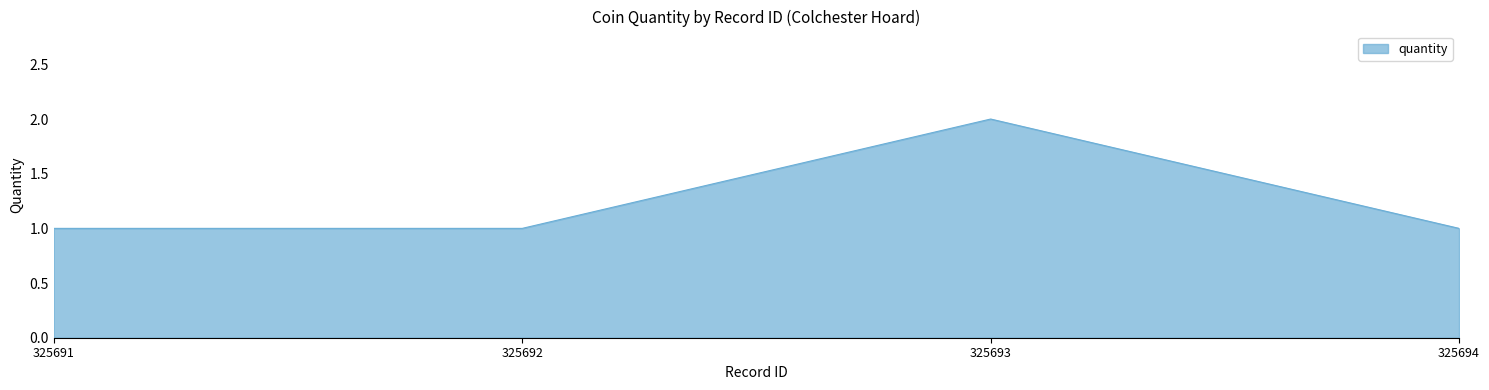

What is the sum of all values?

5